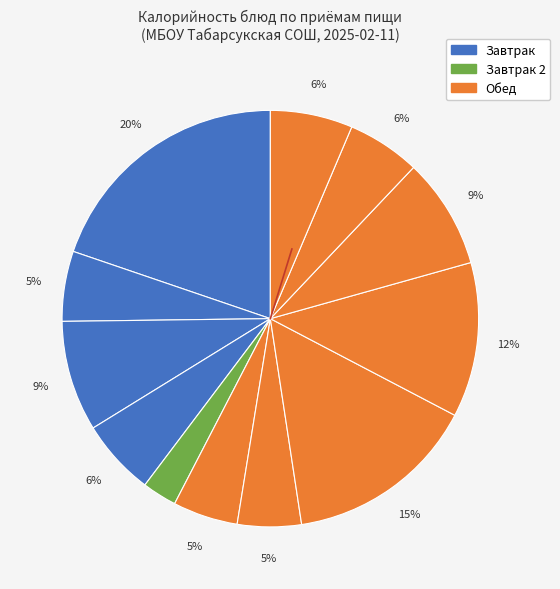

Does any single category account for the majority?

No